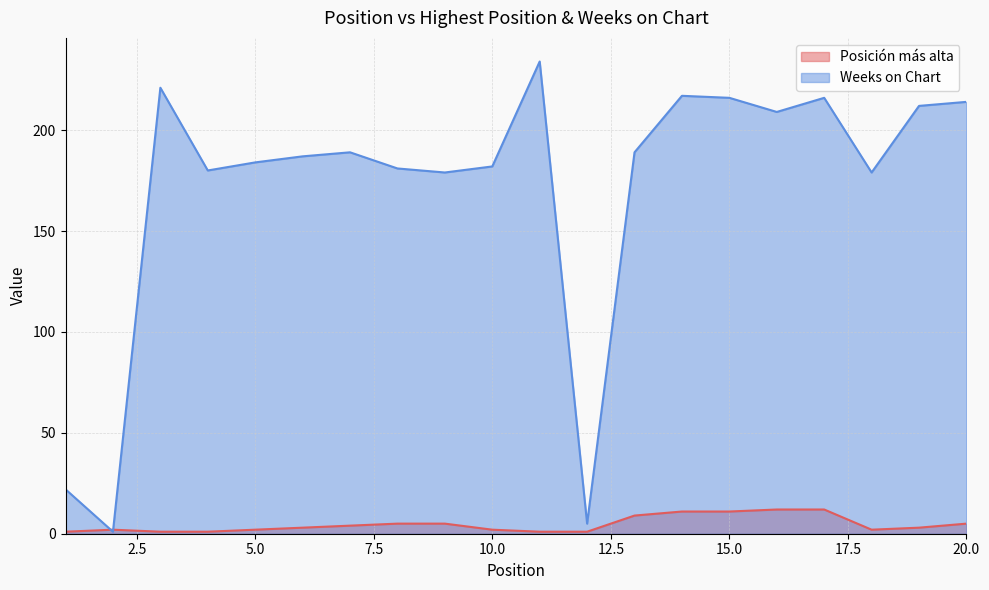

Count the number of categories in the chart.

20